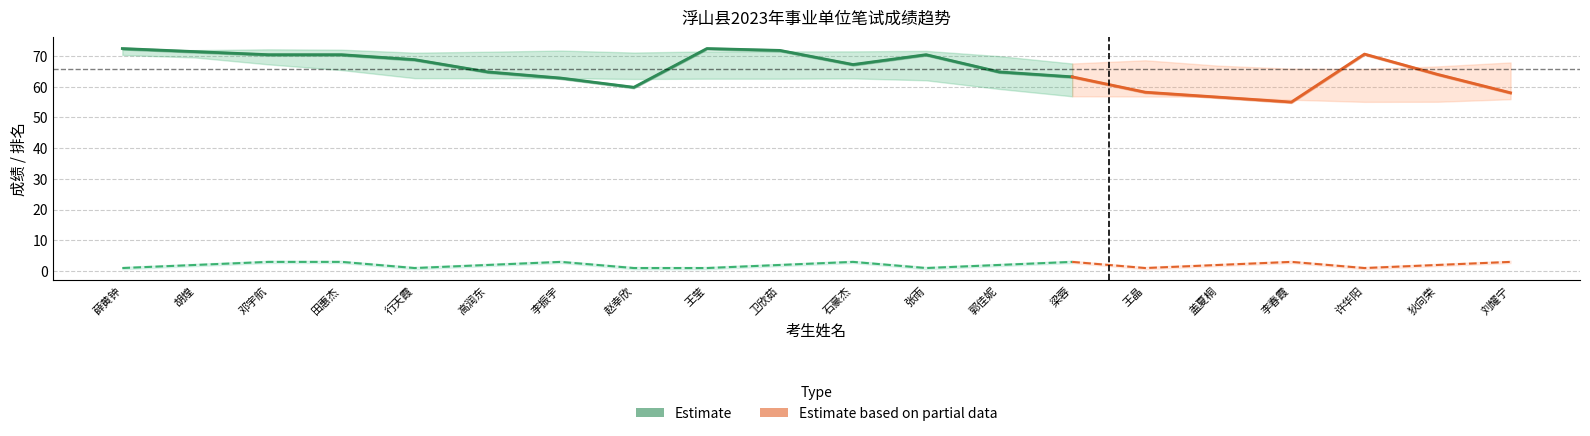

True or false: 笔试成绩 and 岗位排名 cross at least once.

False